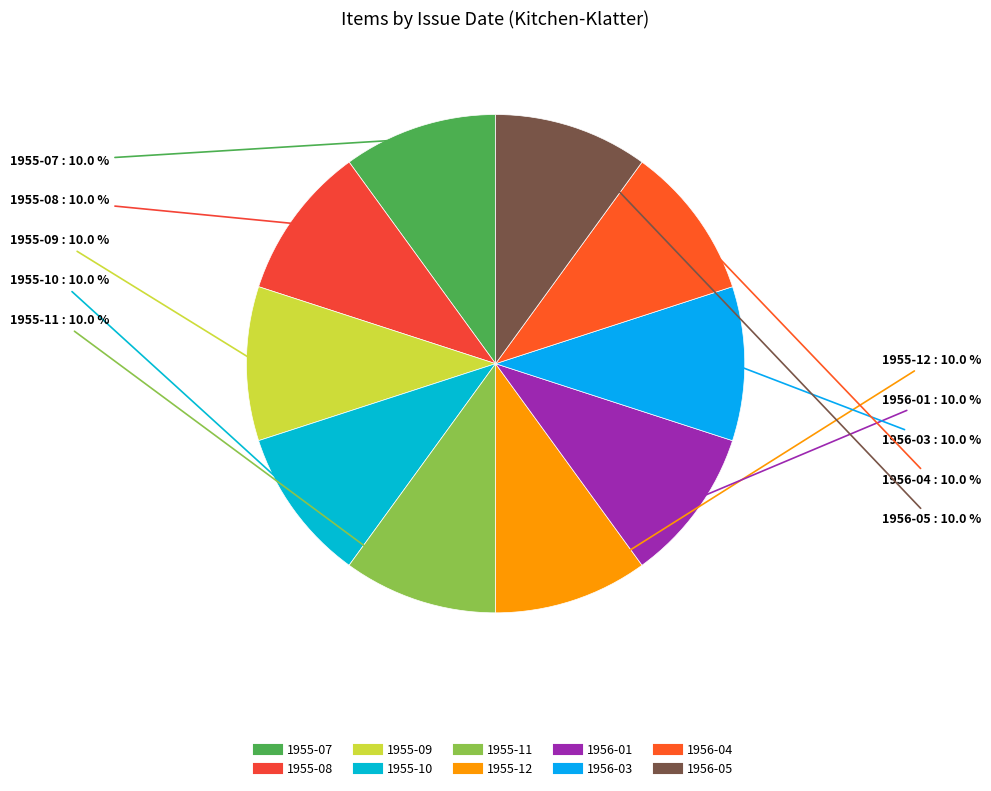

To the nearest percent, what is the difference between the largest and smallest slice percentages?

0%